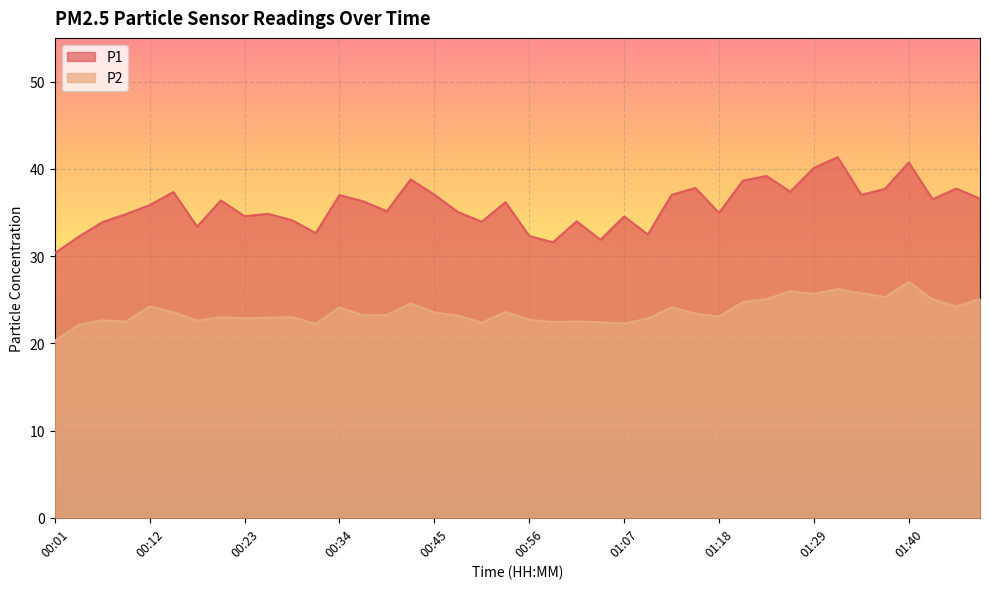

True or false: P2 and P1 intersect in this chart.

False